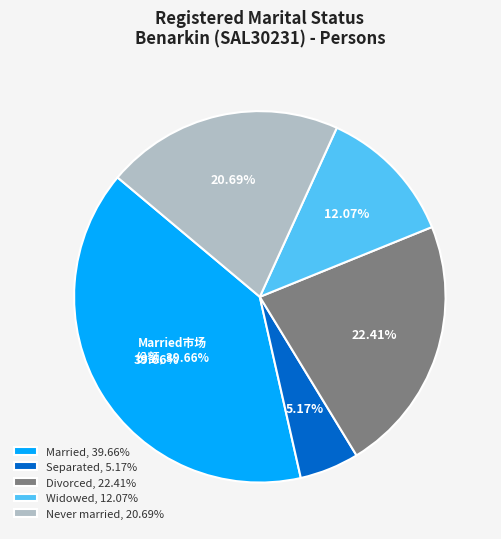

Which slice is the largest?

Married